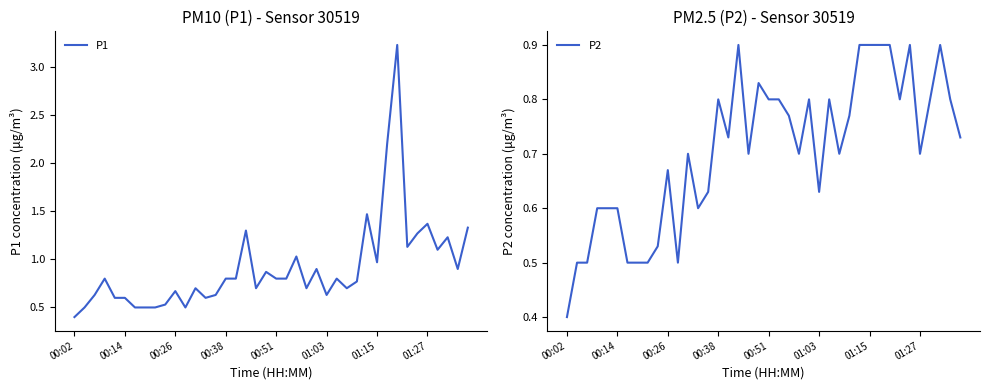

List the series in order of their peak value, highest first.

P1, P2